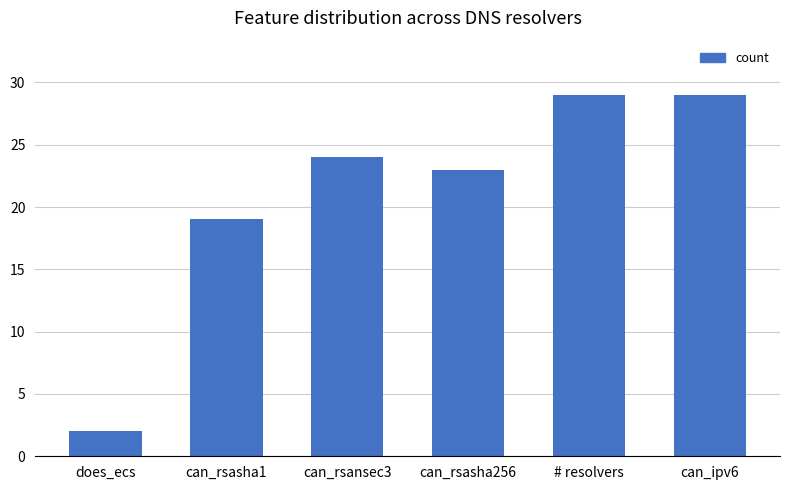

Is it true that the value at can_rsasha256 is 23?

True